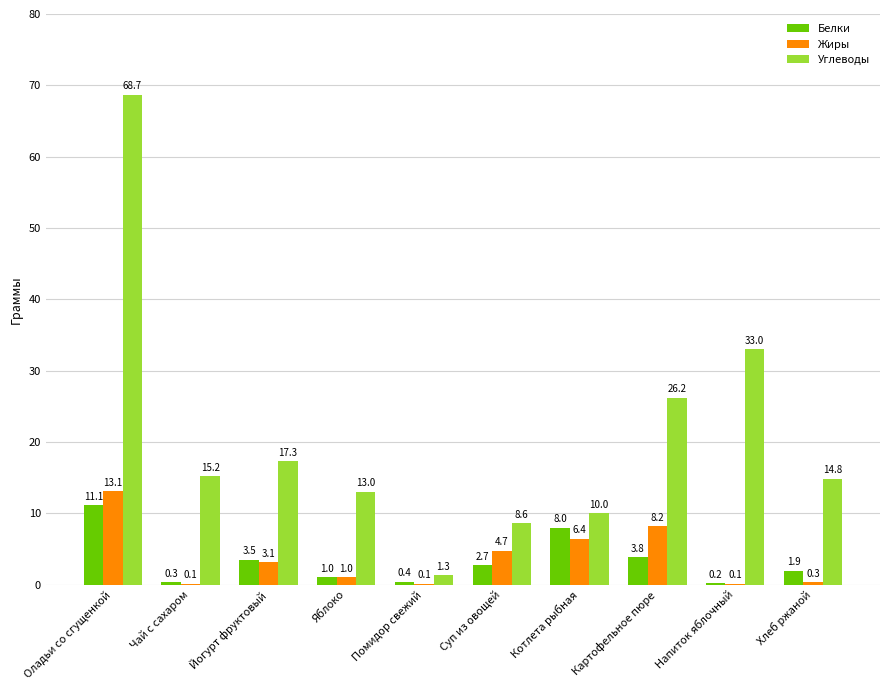

Which series changed the most between Суп из овощей and Хлеб ржаной?

Углеводы